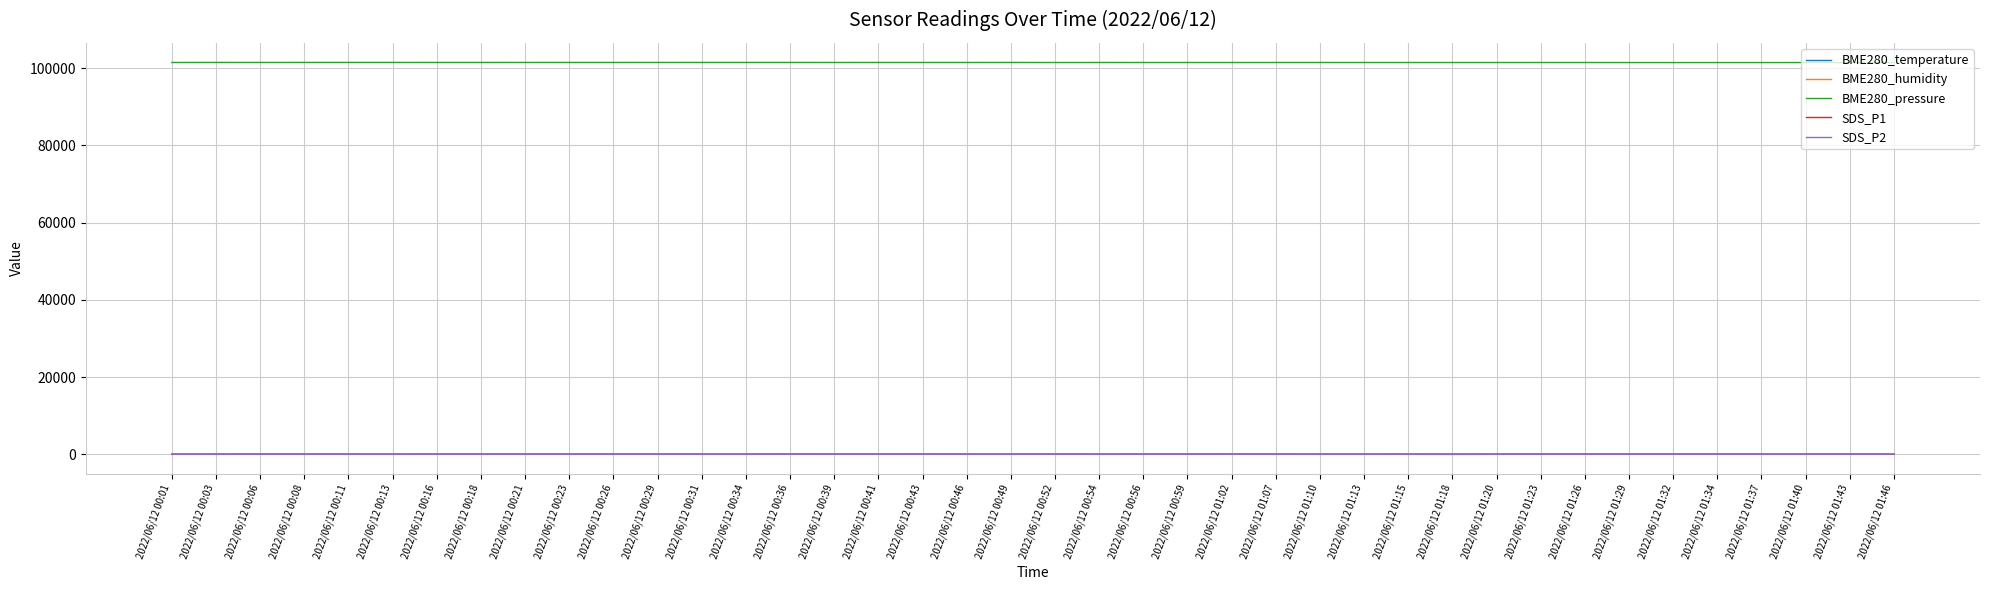

True or false: BME280_pressure and SDS_P1 intersect in this chart.

False